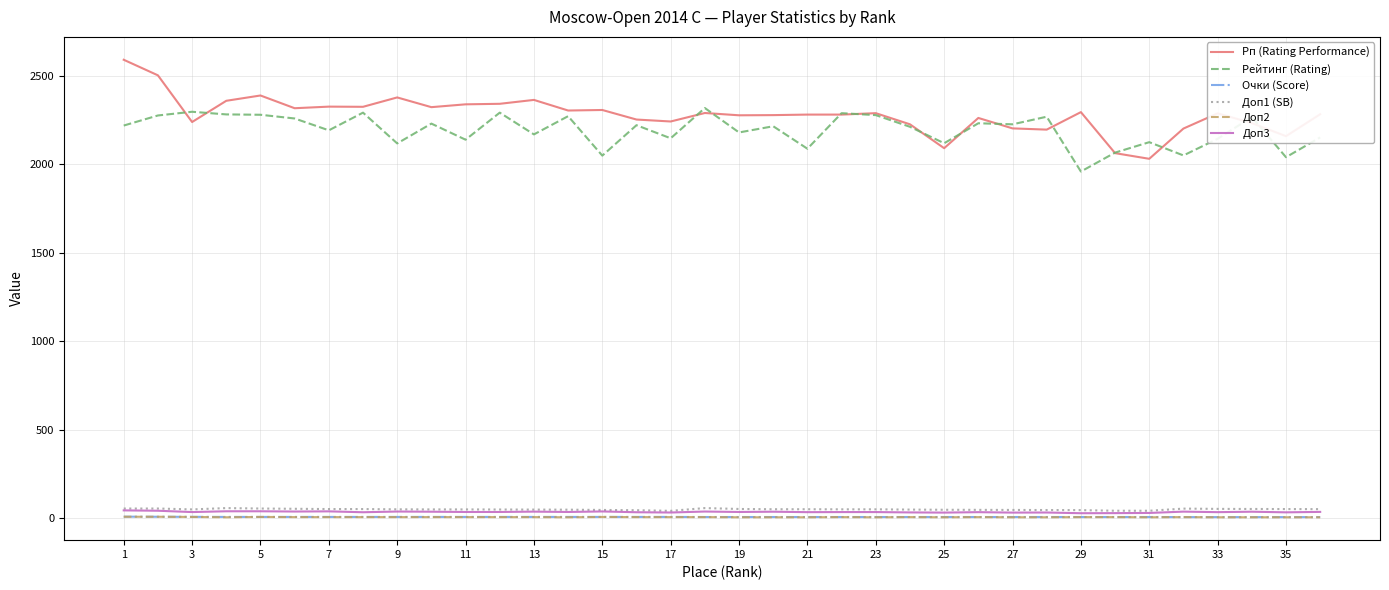

True or false: Доп3 and Рп (Rating Performance) cross at least once.

False